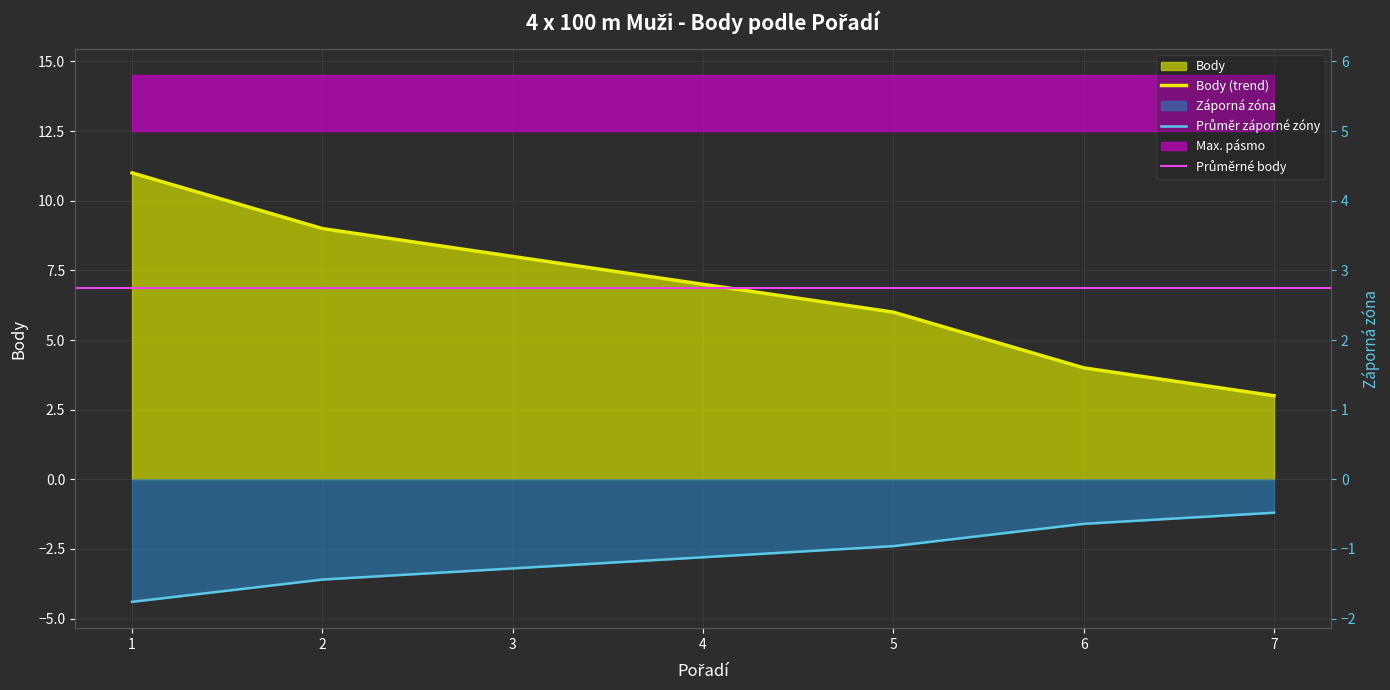

True or false: the data shows 3 at 5.

False